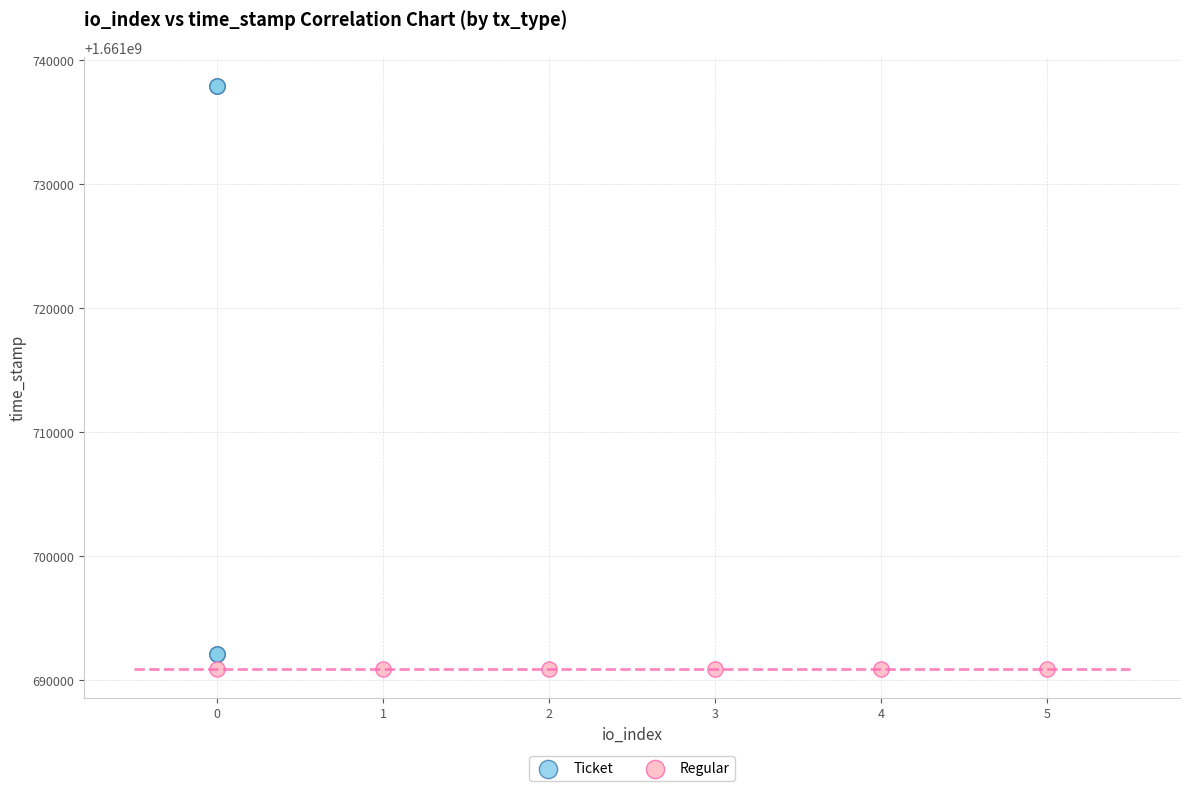

Which series reaches the maximum Y coordinate?

Ticket